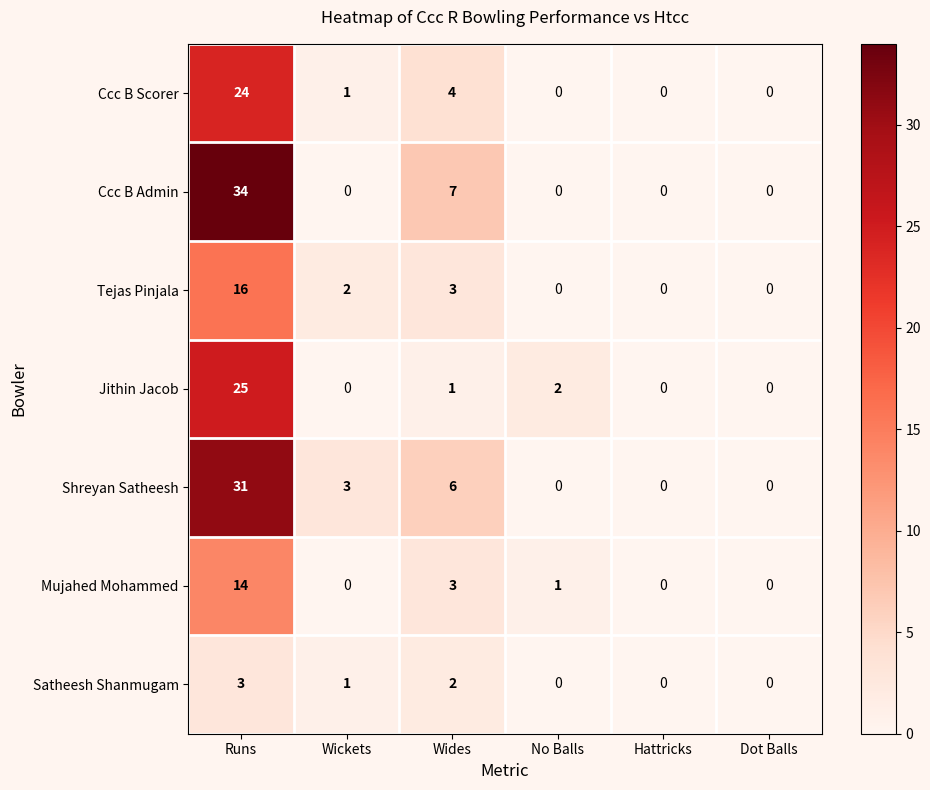

How many values in the Jithin Jacob series are below 1?

3